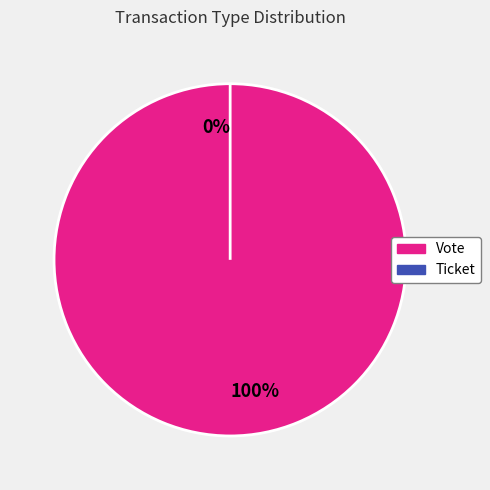

What percentage do Vote and Ticket together represent?

100.0%